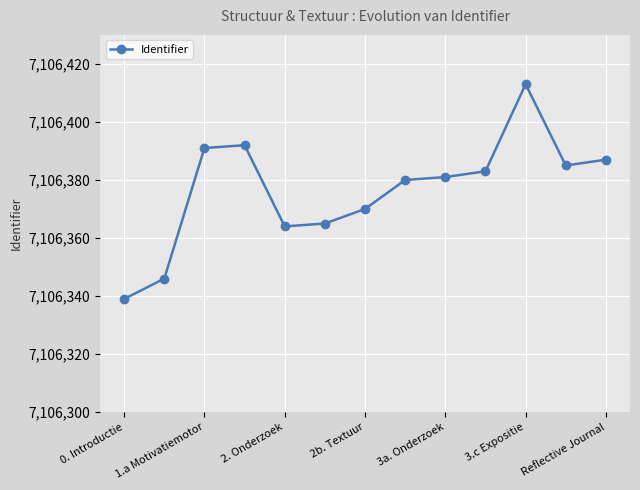

What is the difference between the maximum and minimum values?

74